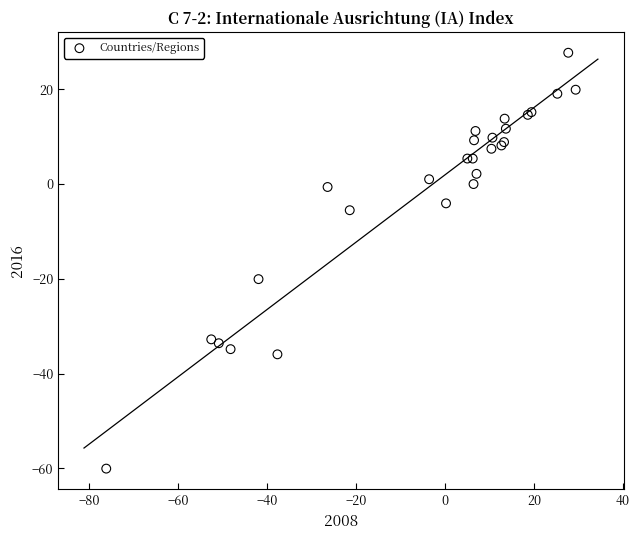

What Y value in the scatter plot is closest to -16?

-20.1